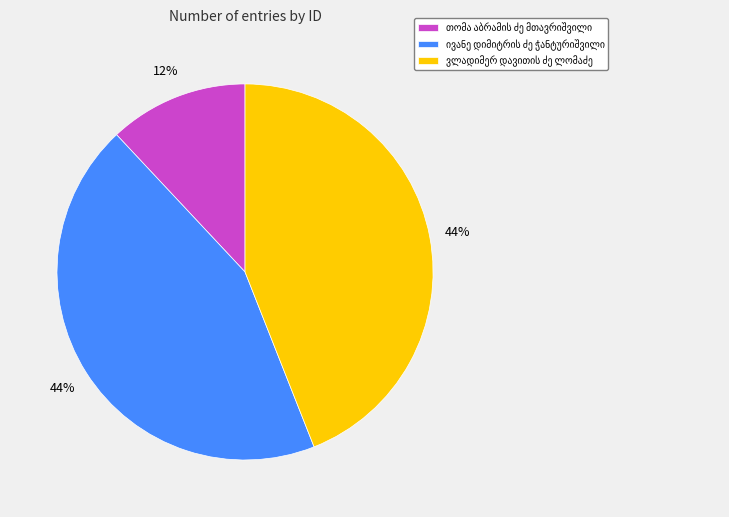

To the nearest percent, what is the difference between the largest and smallest slice percentages?

32%